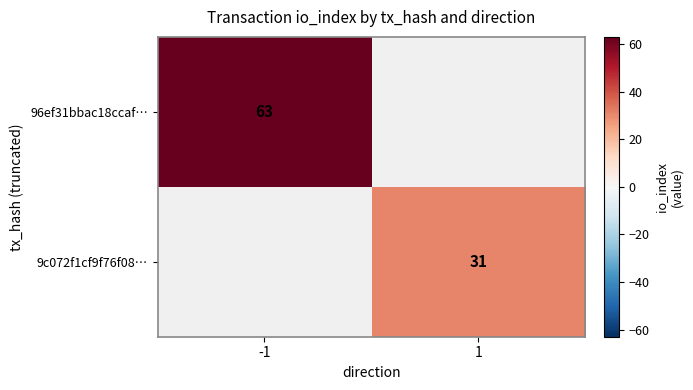

The value of 96ef31bbac18ccaf… at -1 is 63. True or false?

True